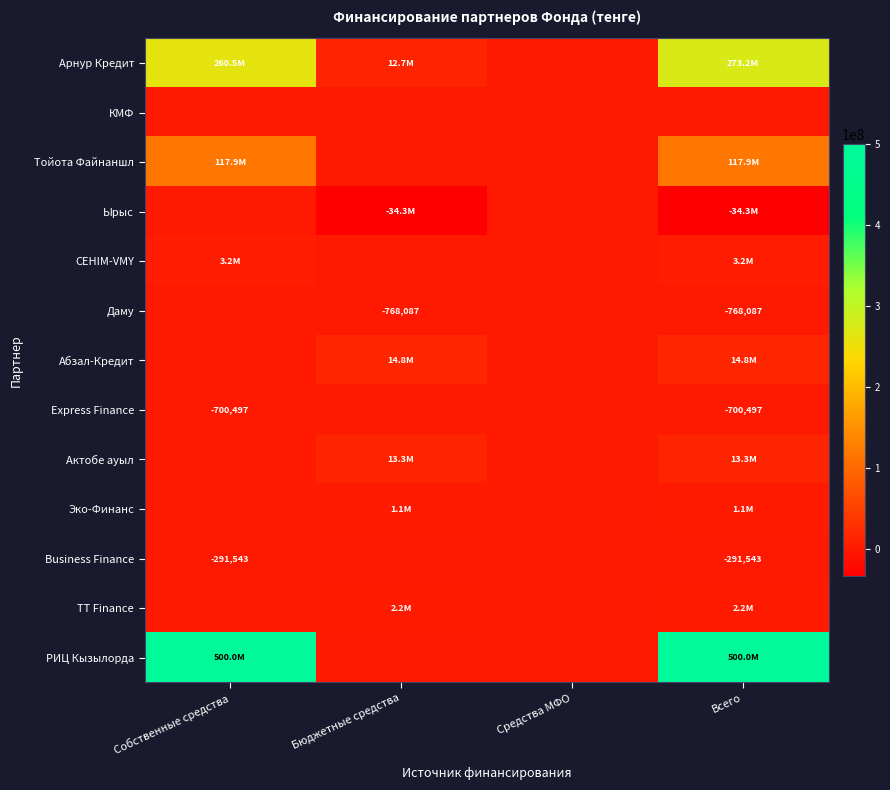

The value of Business Finance at Собственные средства is -465704. True or false?

False